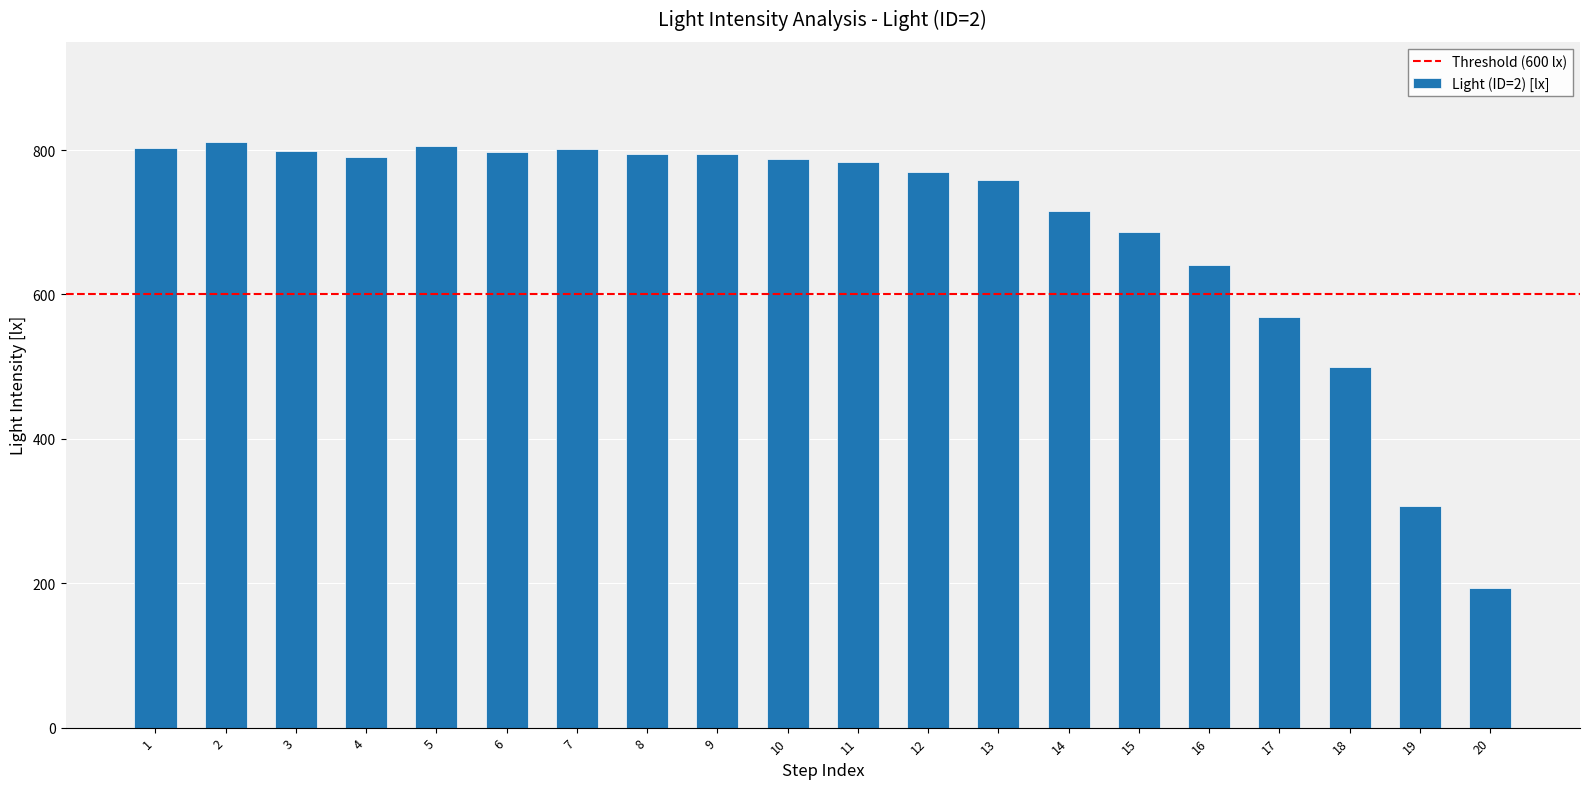

What is the sum of the values at 10 and 18?

1287